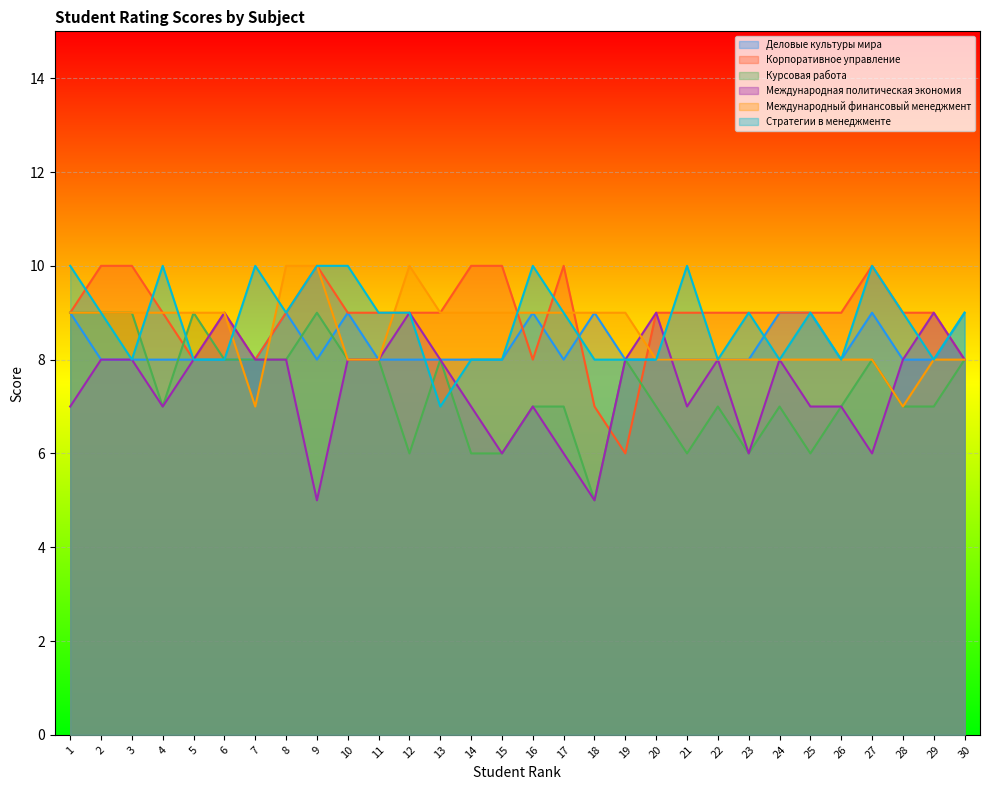

Which series has the largest total across all categories?

Корпоративное управление